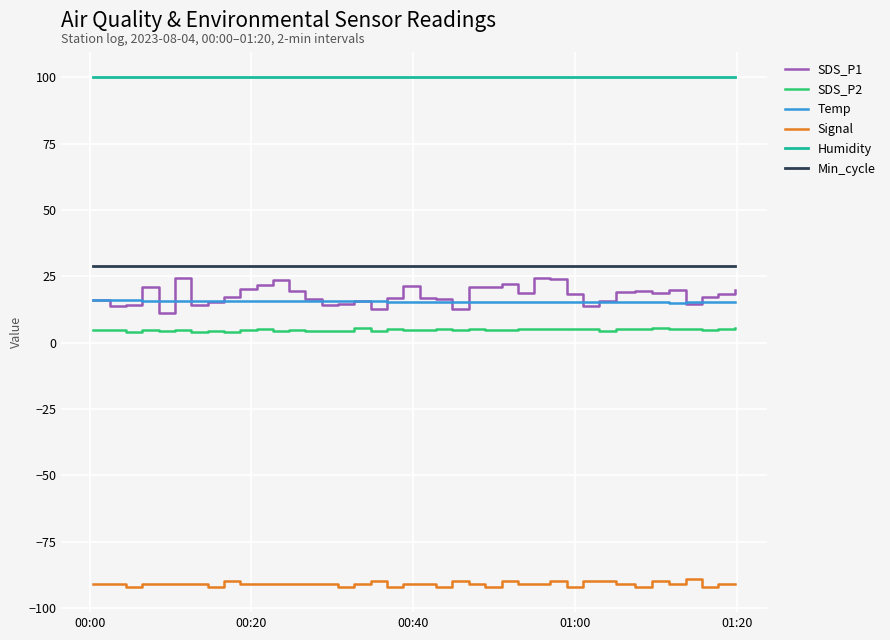

Is this an area chart (filled region under the line)?

No